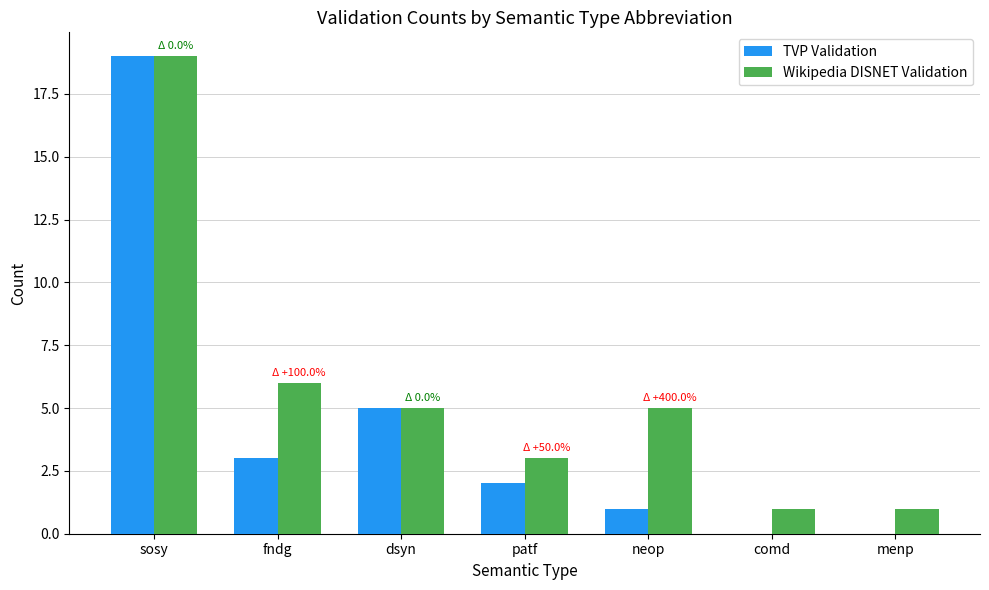

What is the maximum value shown in the chart?

19